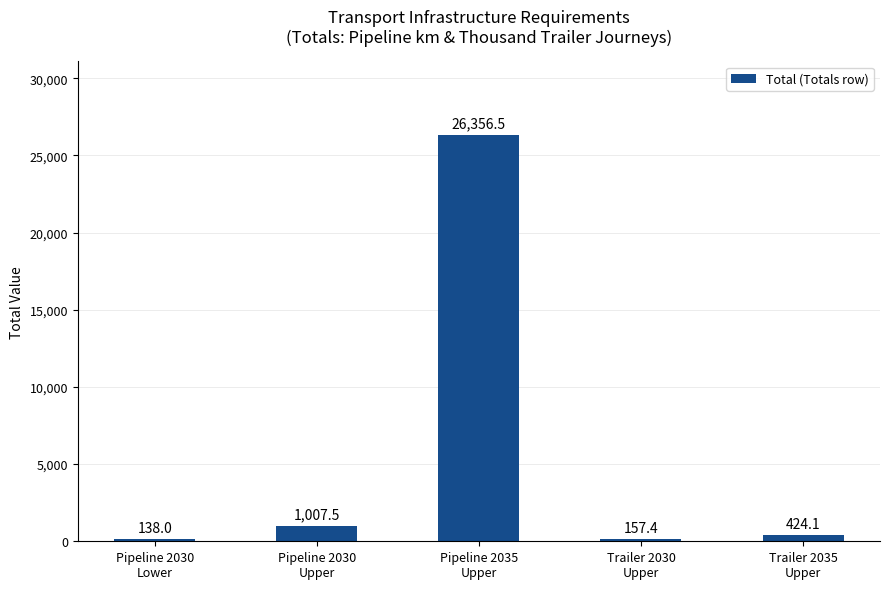

What is the label of the 3rd bar from the left?

Pipeline 2035
Upper